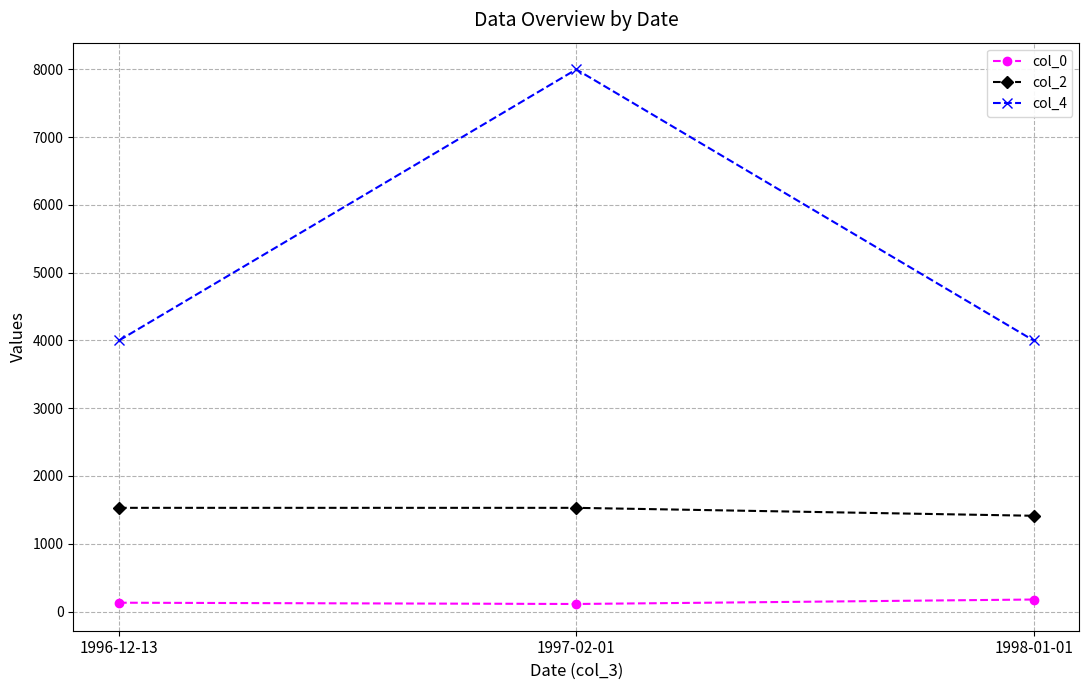

List the series in order of their overall mean, highest first.

col_4, col_2, col_0